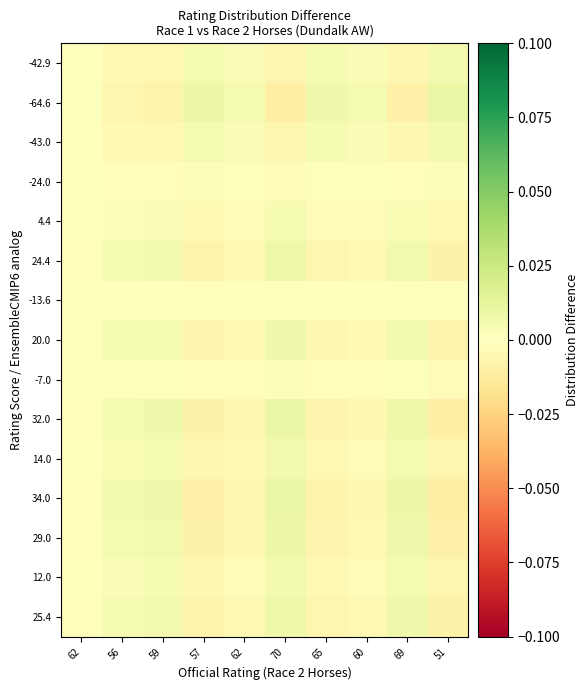

How many series are shown in this chart?

15